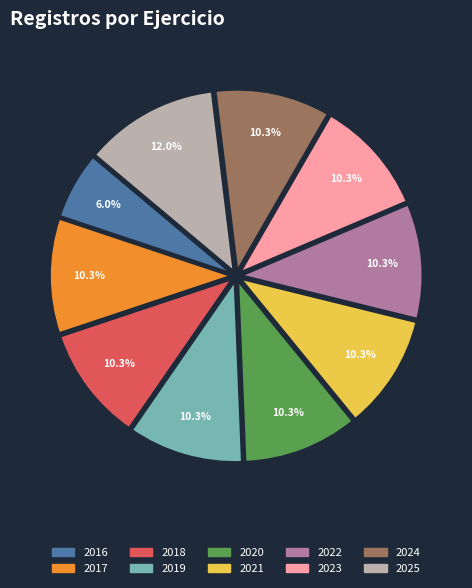

How many slices are in this pie chart?

10